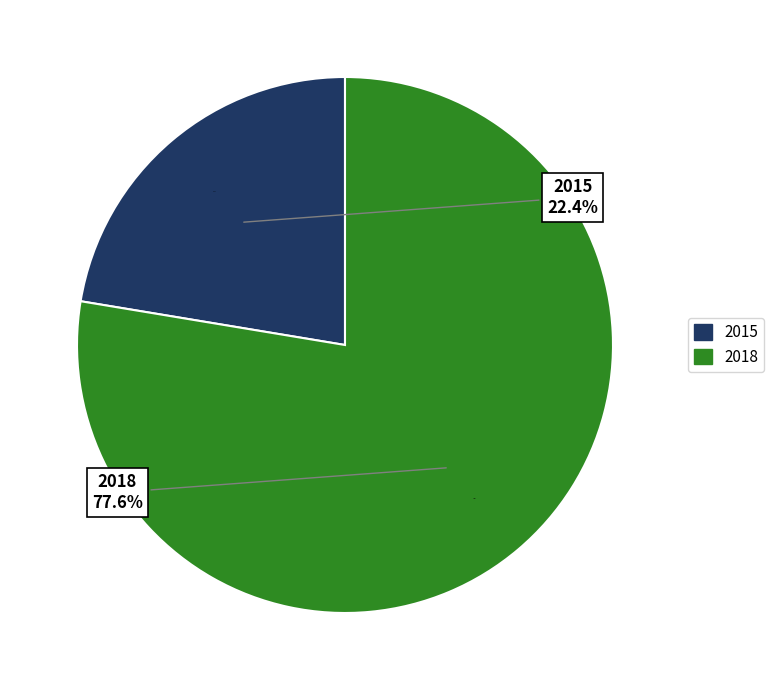

True or false: 2018 accounts for 84% of the total.

False